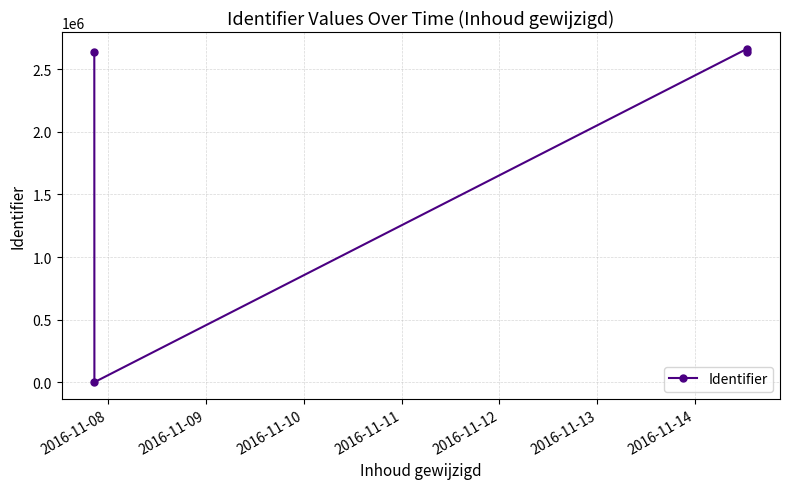

How many data points does each series have?

4